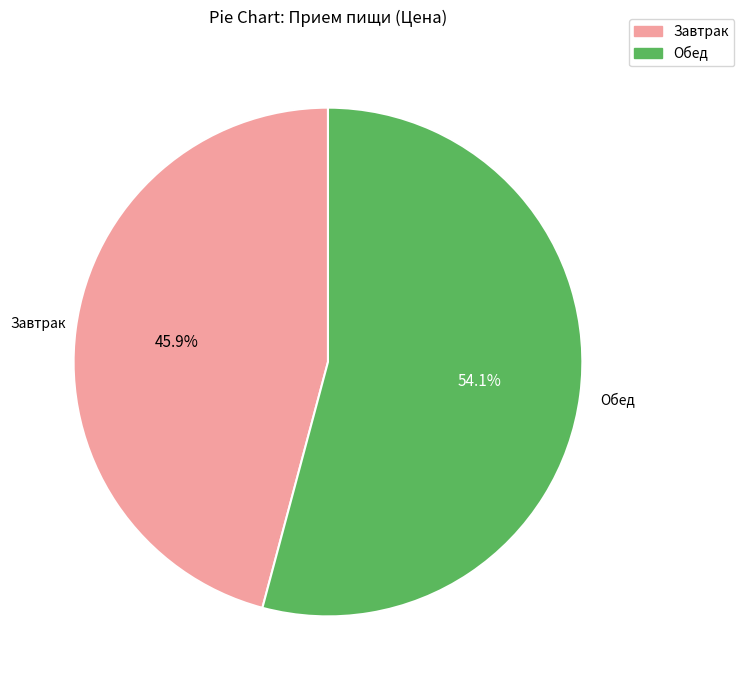

How many slices are in this pie chart?

2